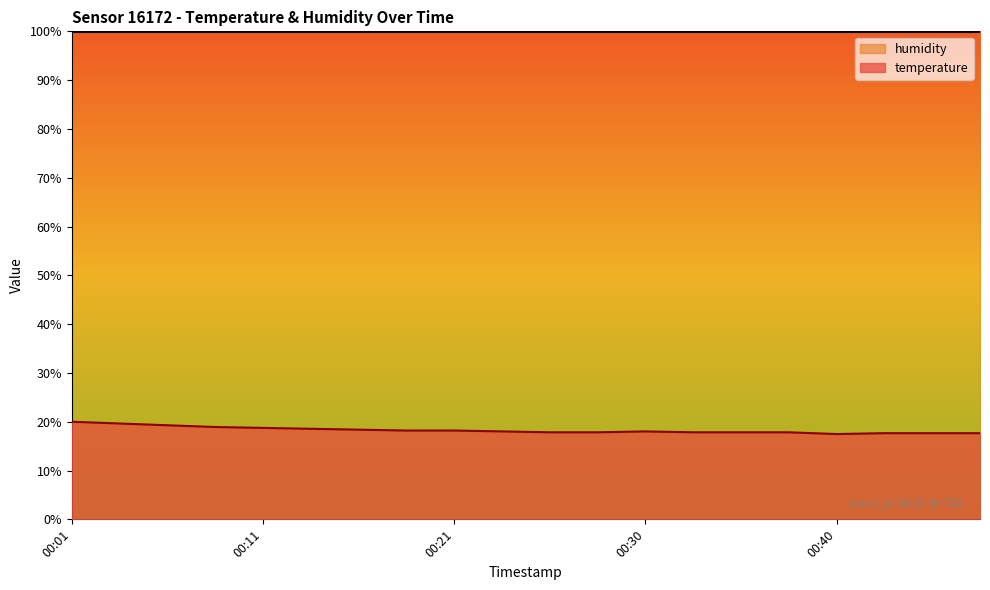

What is the approximate value at 00:38?

17.8